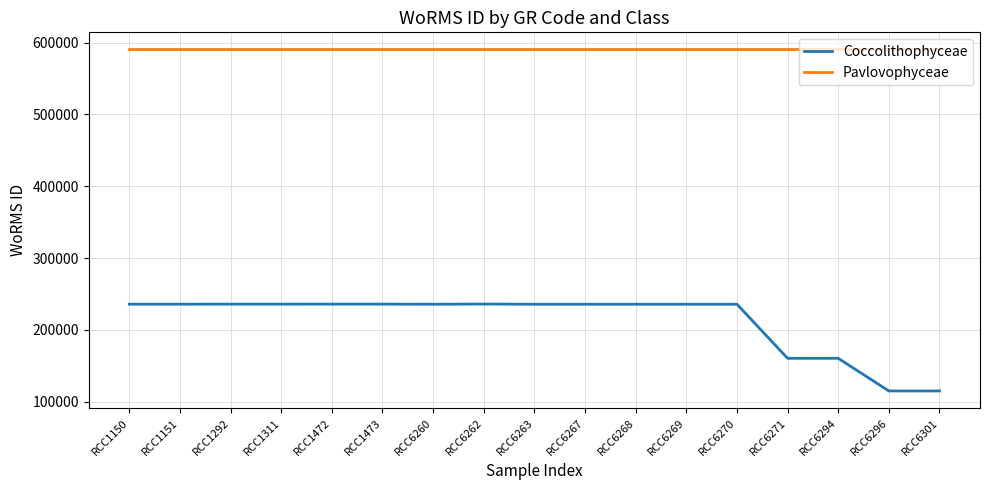

How many lines are shown in the chart?

2